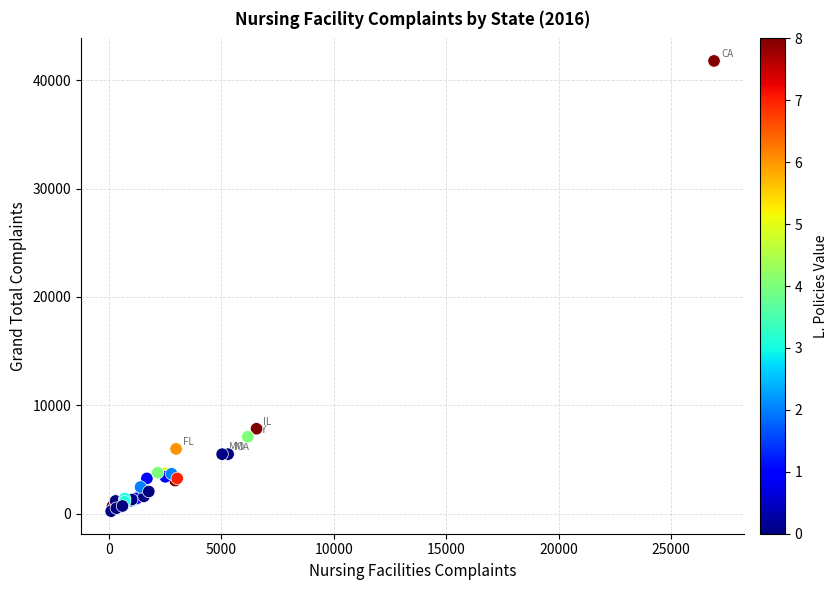

What Y value in the scatter plot is closest to 21001?

7828